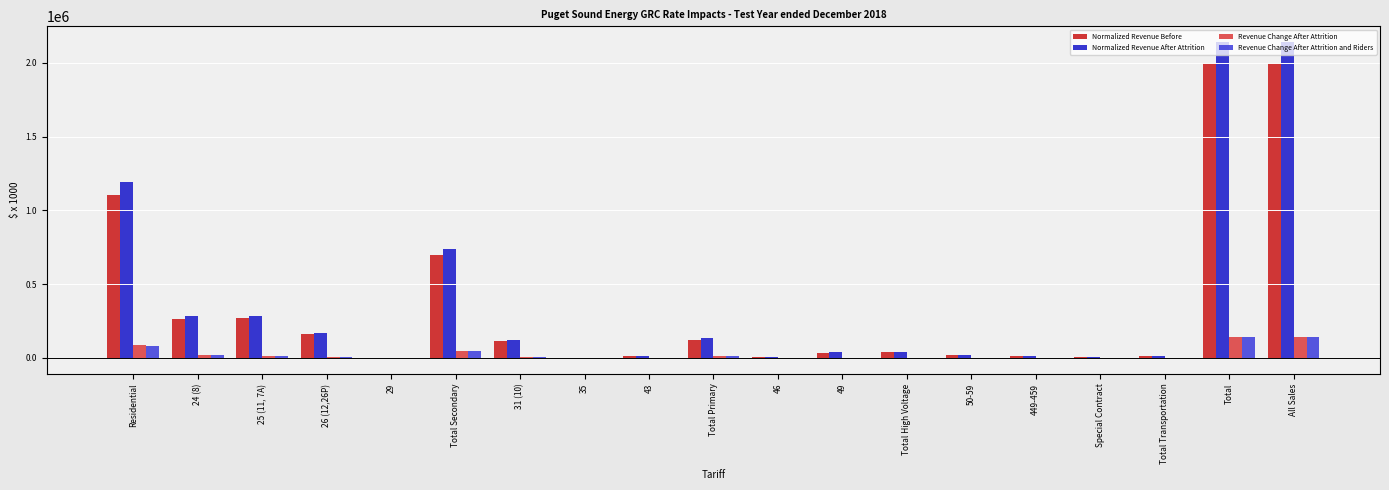

The value of Normalized Revenue Before at Total is 3063661.8. True or false?

False